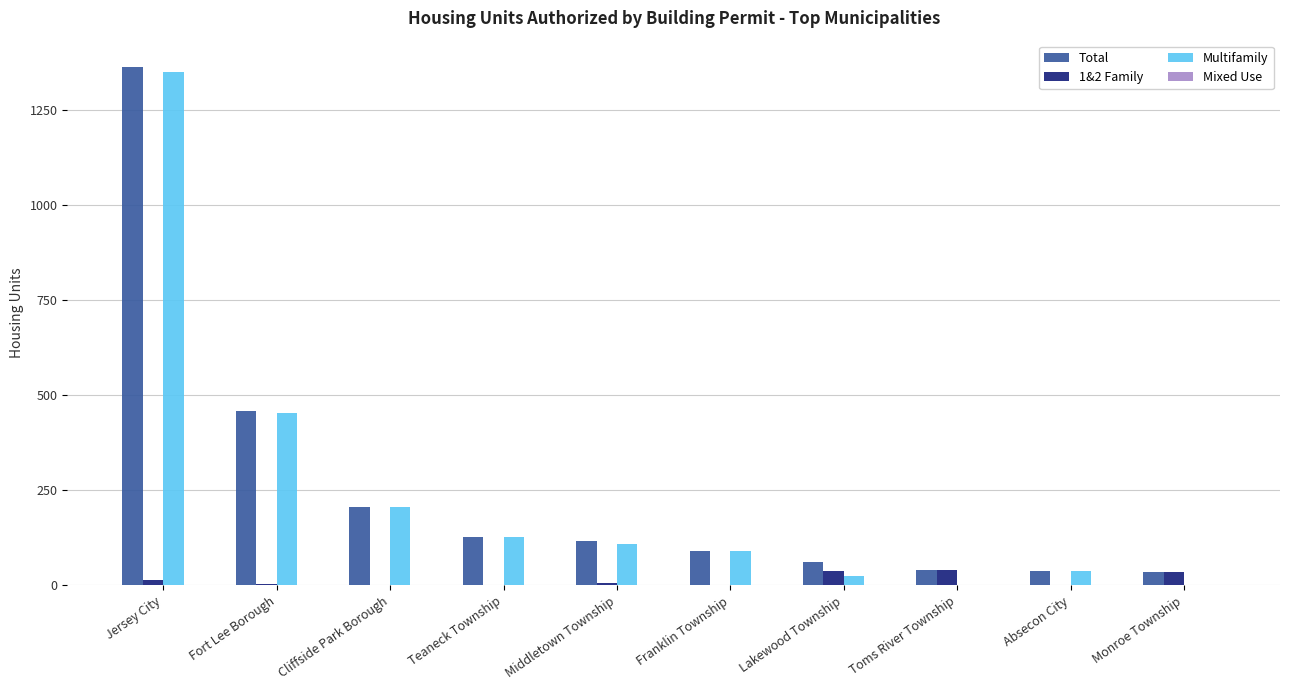

What is the total value across all series at Fort Lee Borough?

916